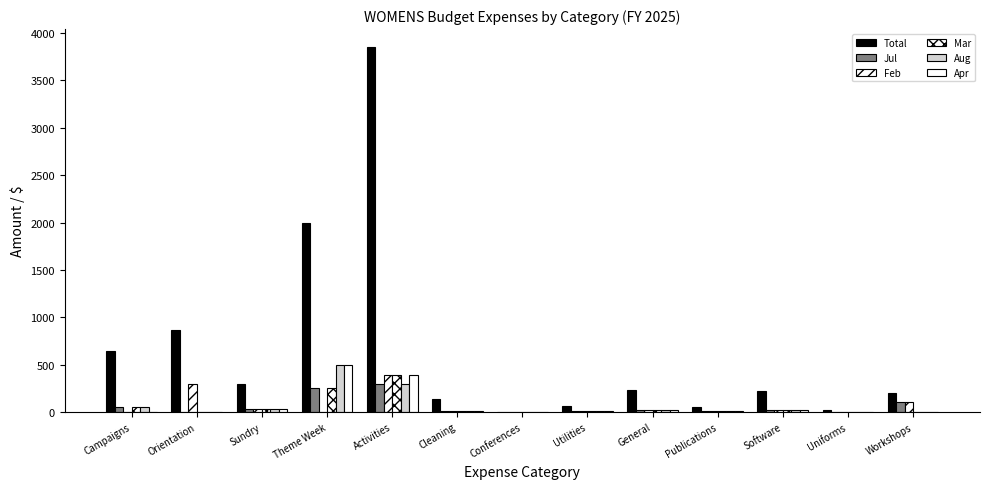

How many series are shown in this chart?

6